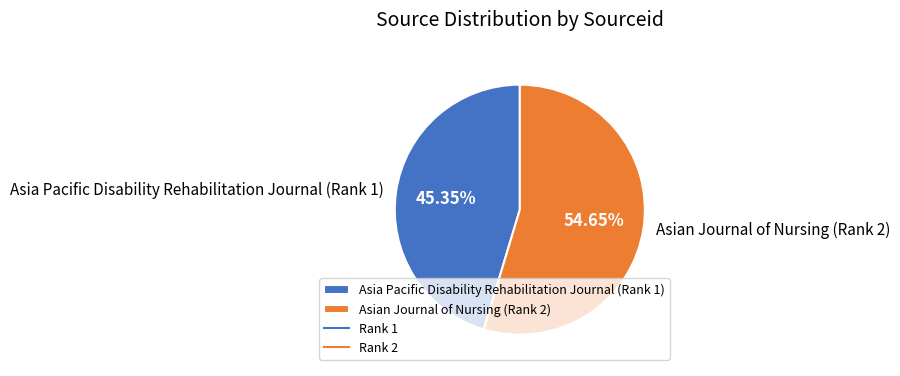

Count the number of slices in the pie.

2